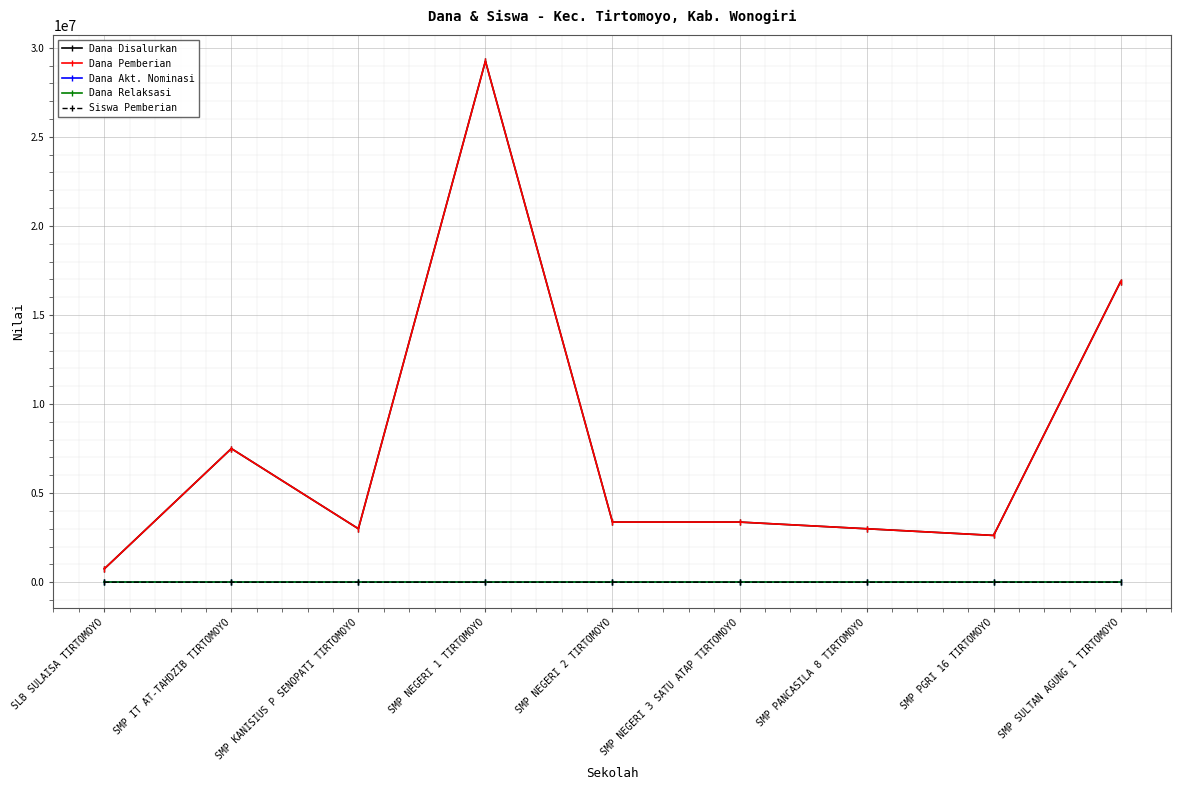

Rank the series at SMP NEGERI 1 TIRTOMOYO from highest to lowest value.

Dana Disalurkan, Dana Pemberian, Siswa Pemberian, Dana Akt. Nominasi, Dana Relaksasi